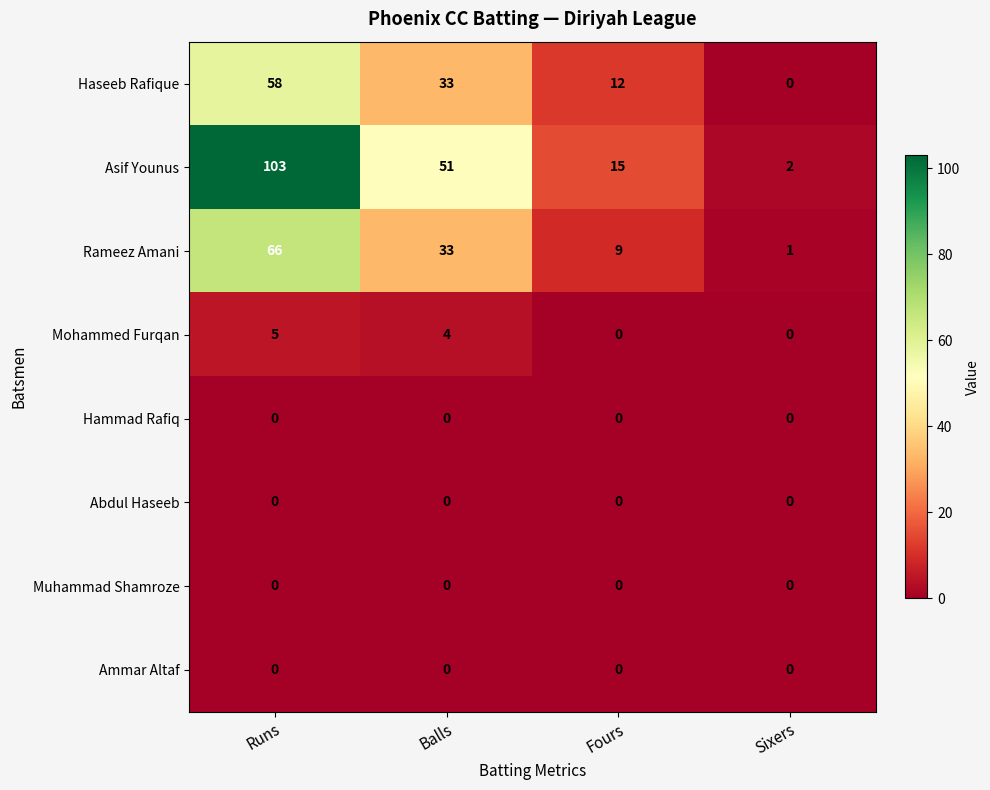

What is the approximate value of Asif Younus at Balls?

51